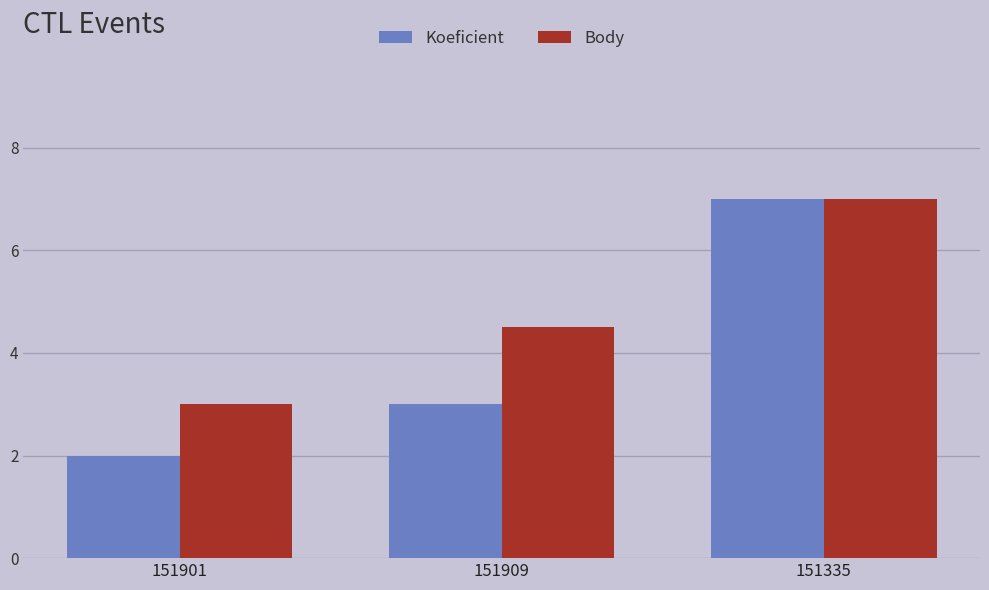

What is the sum of all Koeficient values?

12.0